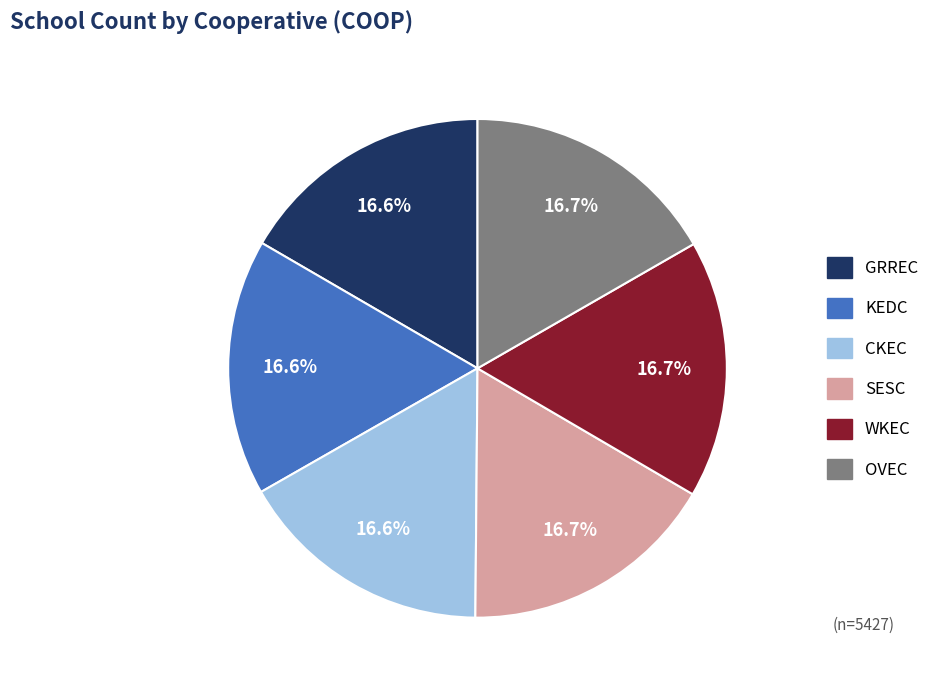

Approximately how many times larger is the value at WKEC compared to KEDC?

1.0